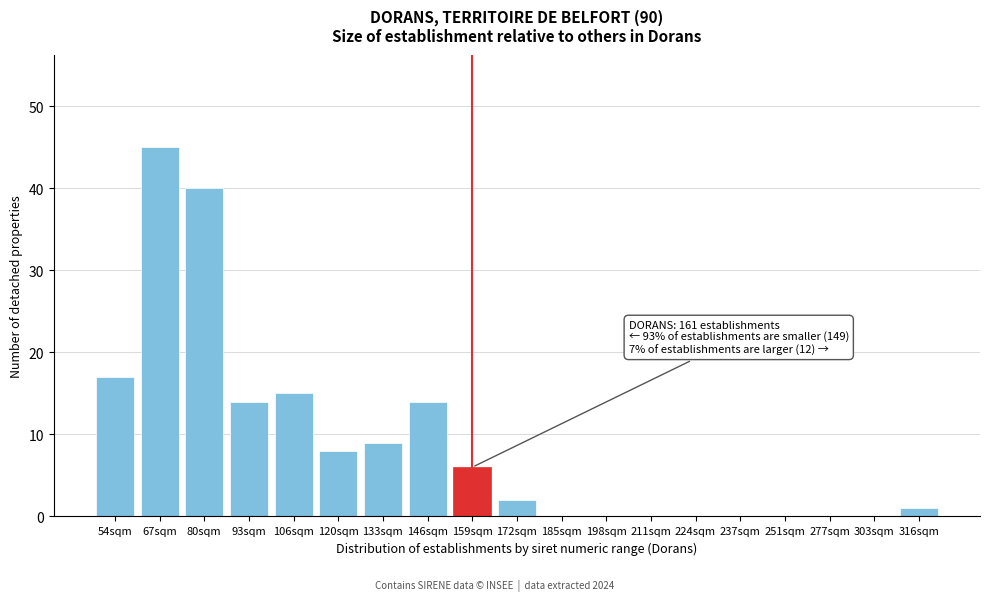

Reading left to right, what are all the values shown in this chart?

54sqm=17	67sqm=45	80sqm=40	93sqm=14	106sqm=15	120sqm=8	133sqm=9	146sqm=14	159sqm=6	172sqm=2	185sqm=0	198sqm=0	211sqm=0	224sqm=0	237sqm=0	251sqm=0	277sqm=0	303sqm=0	316sqm=1